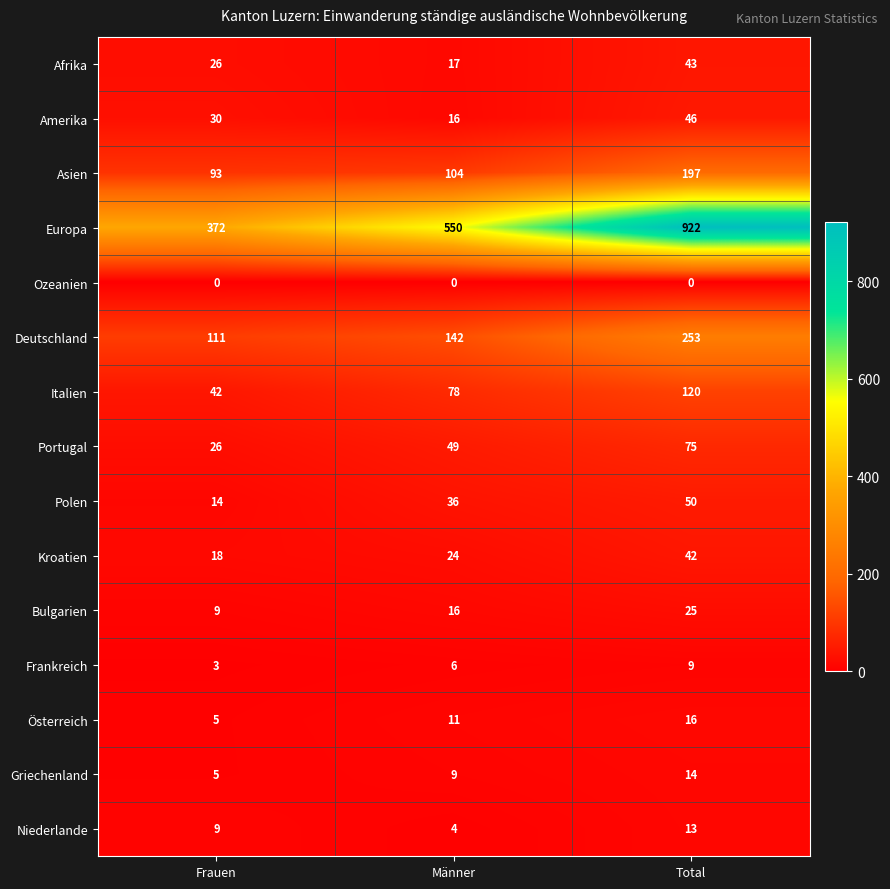

Where is Bulgarien nearest to the value 17?

Männer